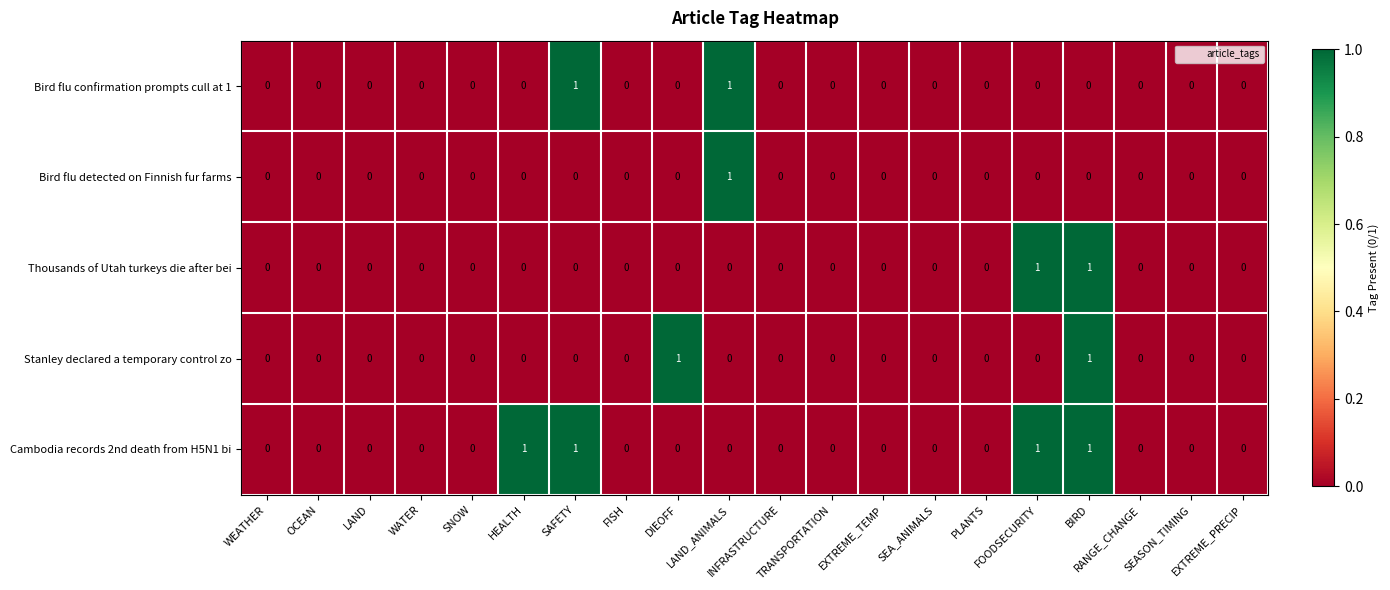

What is the difference between the highest and lowest values at HEALTH?

1